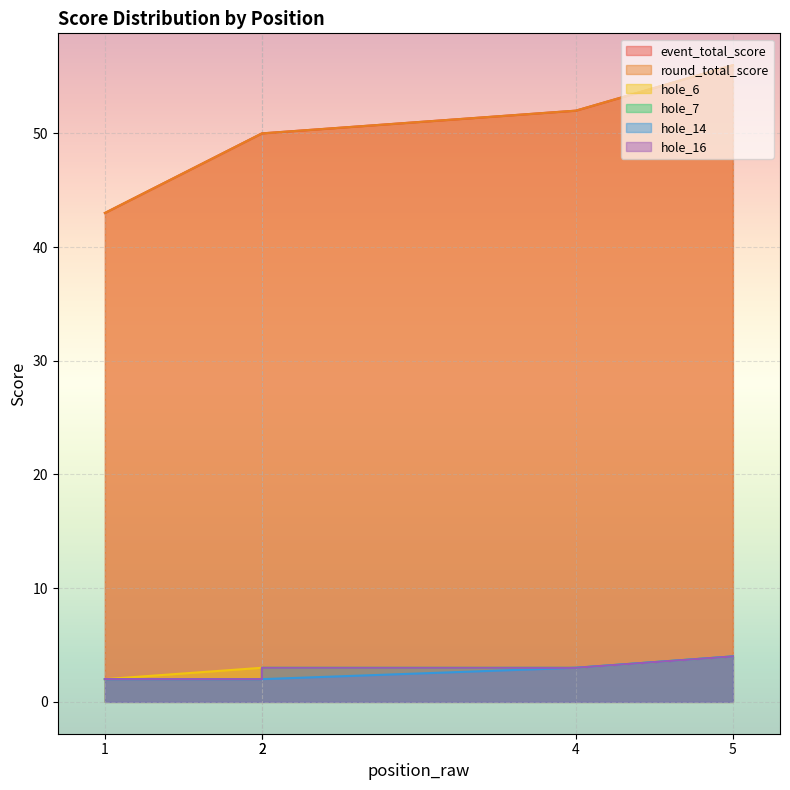

At which label does hole_14 reach its peak?

5